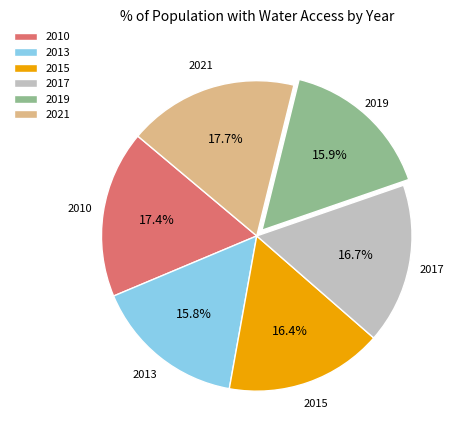

How many slices are in this pie chart?

6